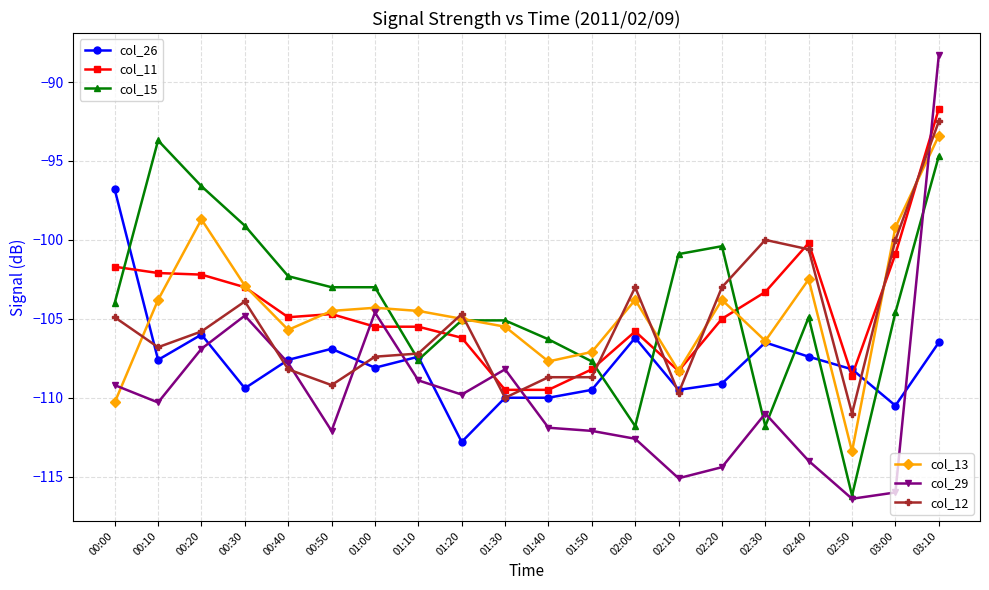

What is the difference between the highest and lowest values at 02:20?

14.0